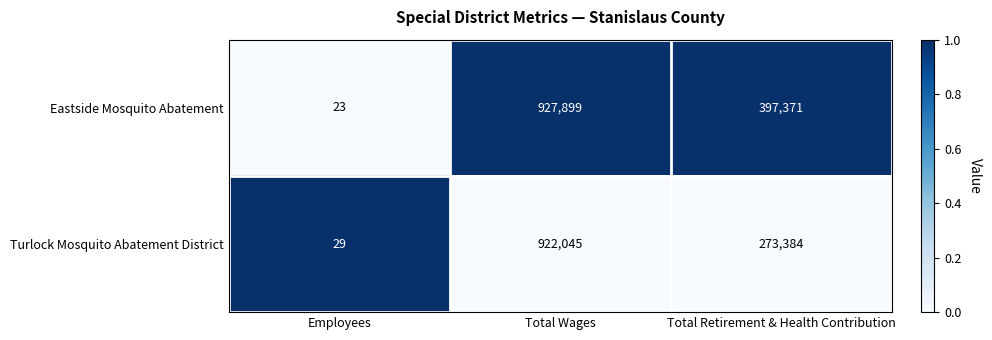

Is the value of Eastside Mosquito Abatement at Total Wages greater than the value of Turlock Mosquito Abatement District at Total Wages?

Yes